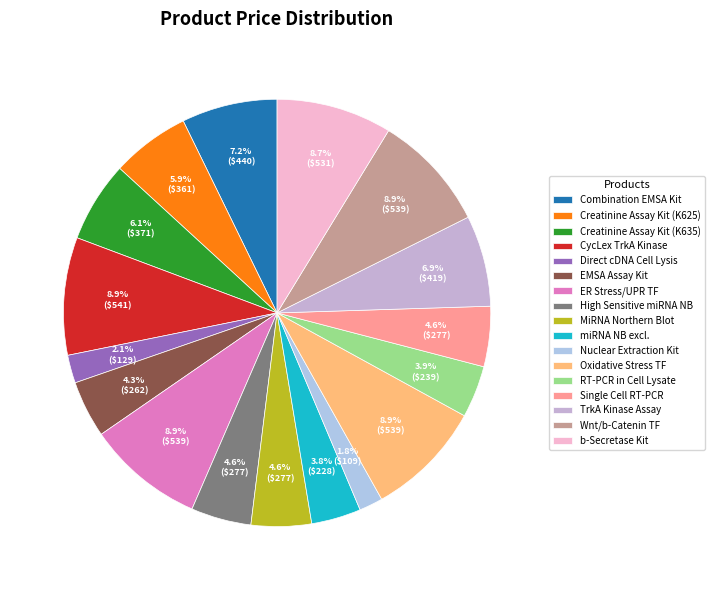

Count the number of slices in the pie.

17